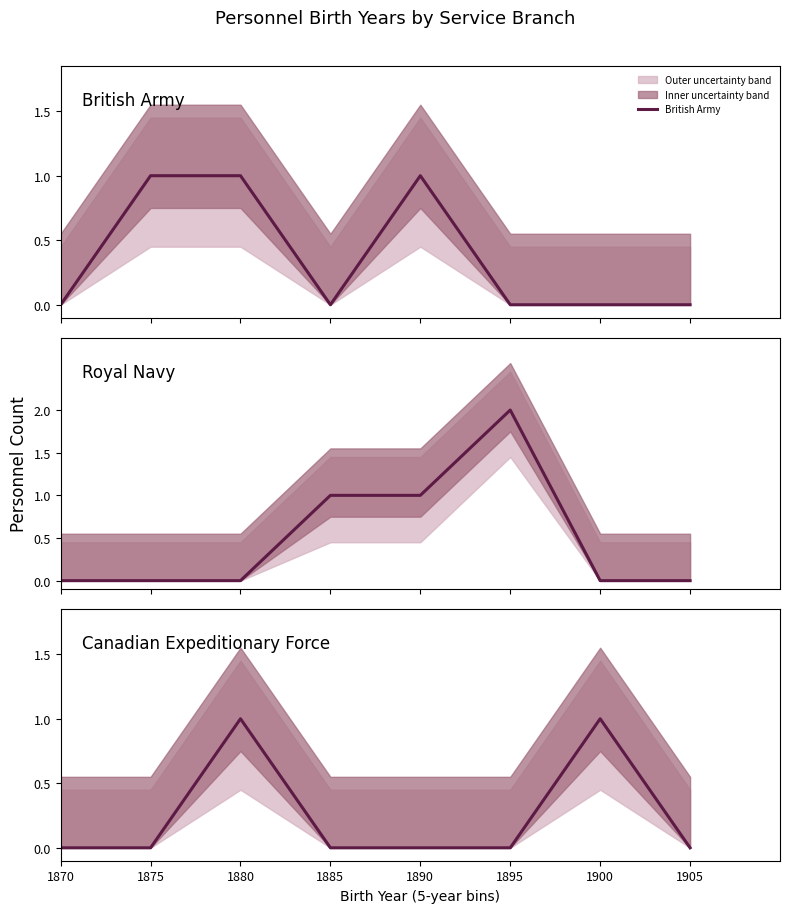

Which series has the largest total across all categories?

Royal Navy